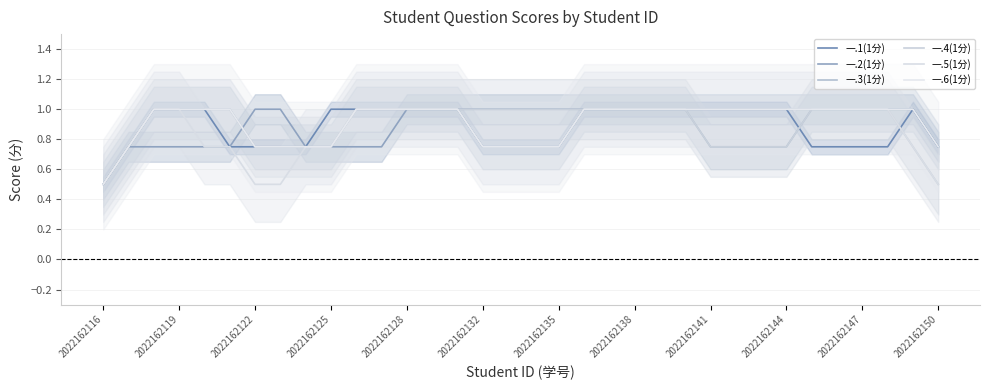

What is the sum of the 一.4(1分) values at 2022162138 and 2022162128?

2.0